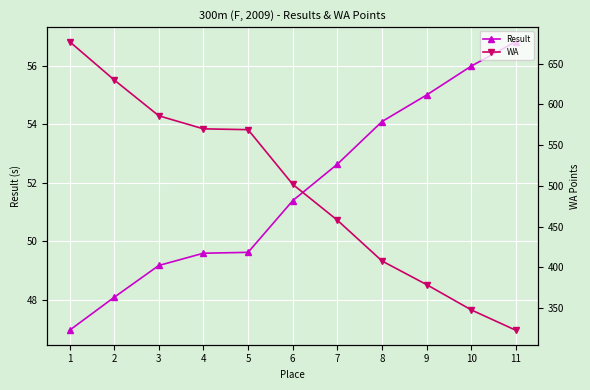

True or false: WA has a value of 68.1 at 11.

False